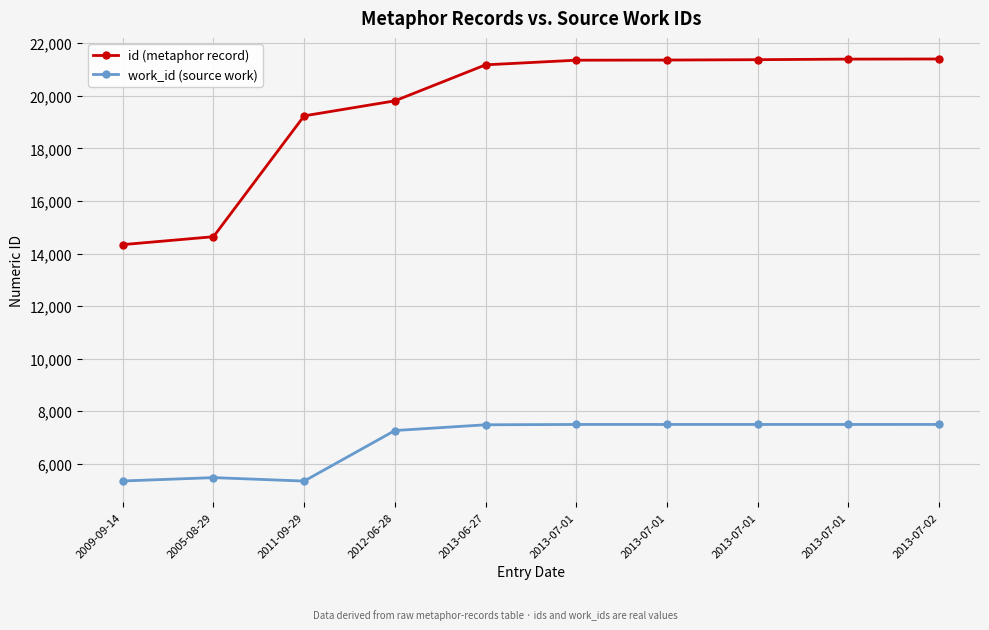

True or false: work_id (source work) and id (metaphor record) cross at least once.

False